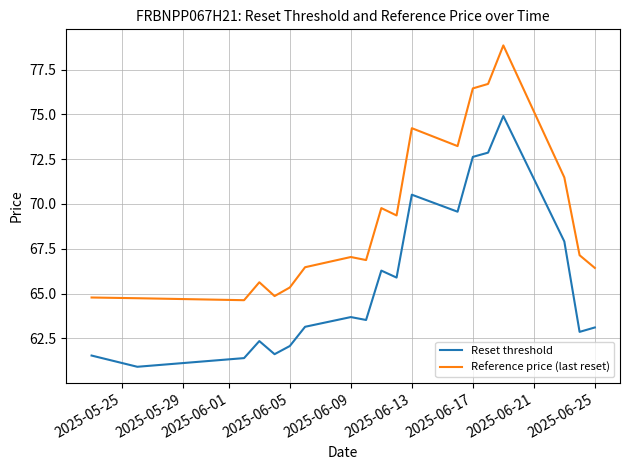

List the series in order of their peak value, highest first.

Reference price (last reset), Reset threshold